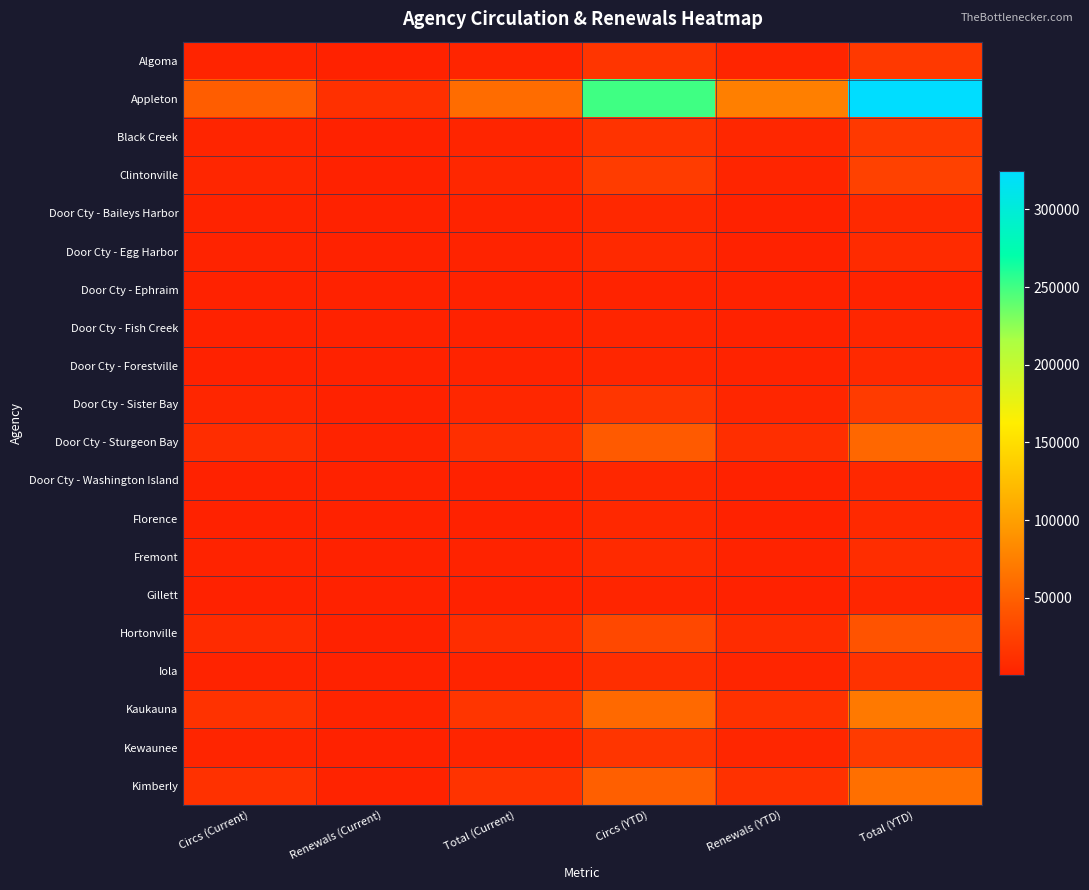

Which series has the largest range (max minus min)?

Appleton